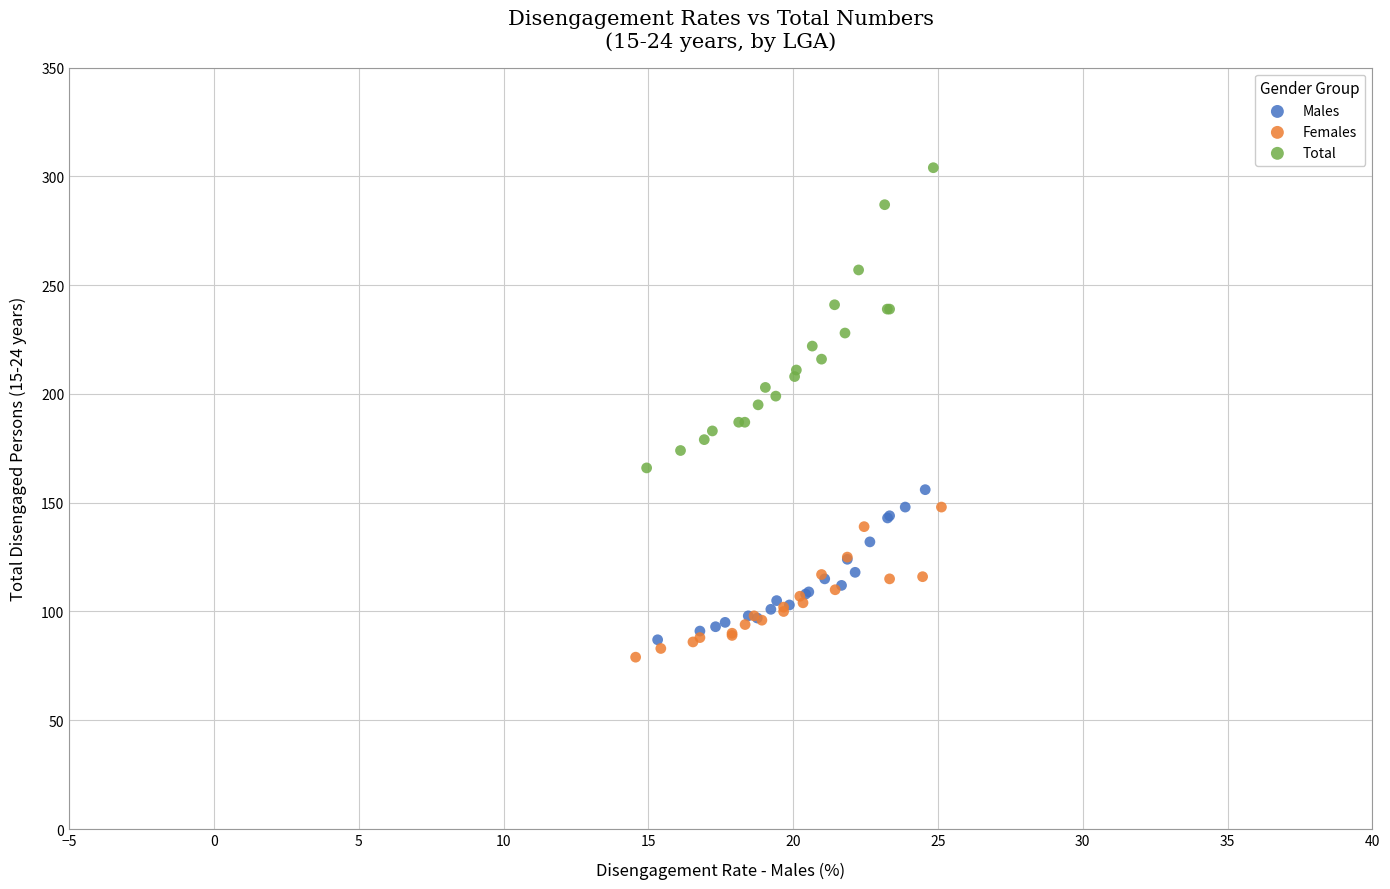

Which series reaches the maximum Y coordinate?

Total